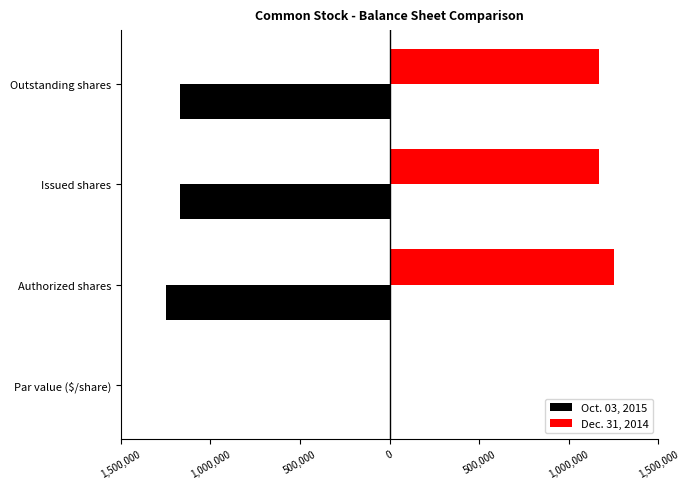

What are all the series names shown in the legend?

Oct. 03, 2015, Dec. 31, 2014